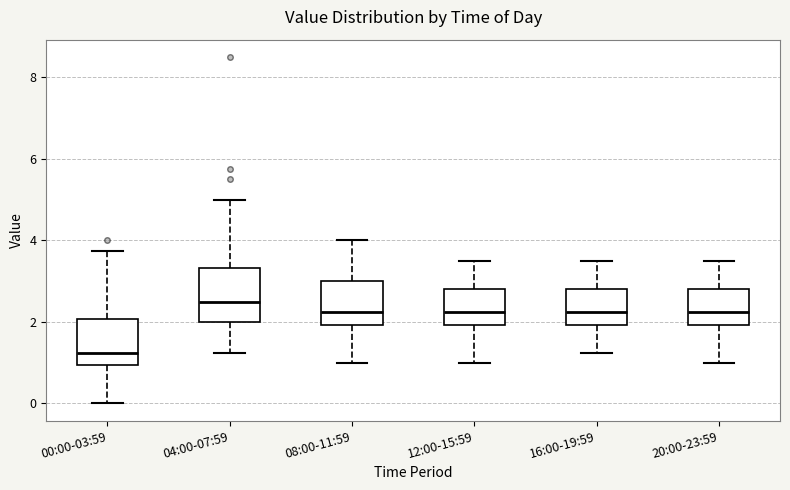

Reading left to right, read every box against the y-axis: the position of its median line, the range the box covers, and the ends of its whiskers. The values are not printed on the chart, so give them approximately, as read against the axis.

00:00-03:59: median 1.2, box 1.0 to 2.0, whiskers 0.0 to 3.8
04:00-07:59: median 2.6, box 2.0 to 3.4, whiskers 1.2 to 5.0
08:00-11:59: median 2.2, box 2.0 to 3.0, whiskers 1.0 to 4.0
12:00-15:59: median 2.2, box 2.0 to 2.8, whiskers 1.0 to 3.6
16:00-19:59: median 2.2, box 2.0 to 2.8, whiskers 1.2 to 3.6
20:00-23:59: median 2.2, box 2.0 to 2.8, whiskers 1.0 to 3.6